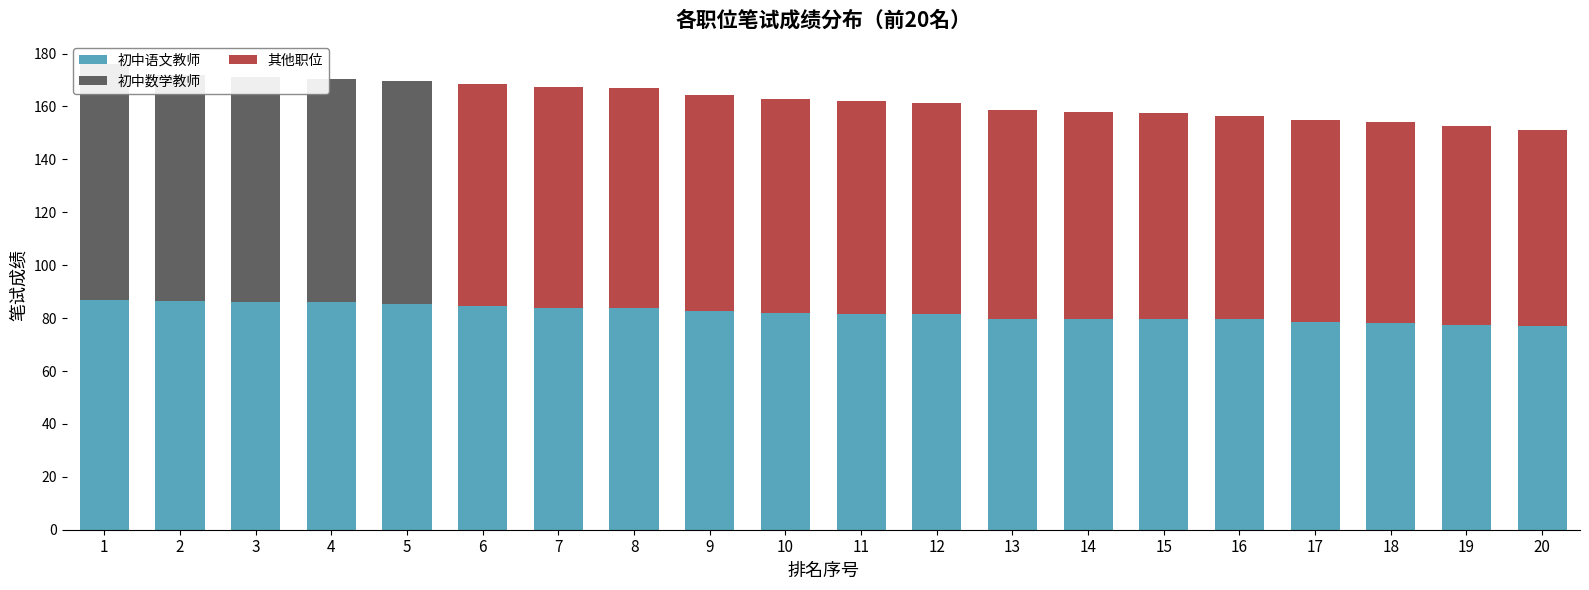

What is the highest value of the 其他职位 series?

84.0